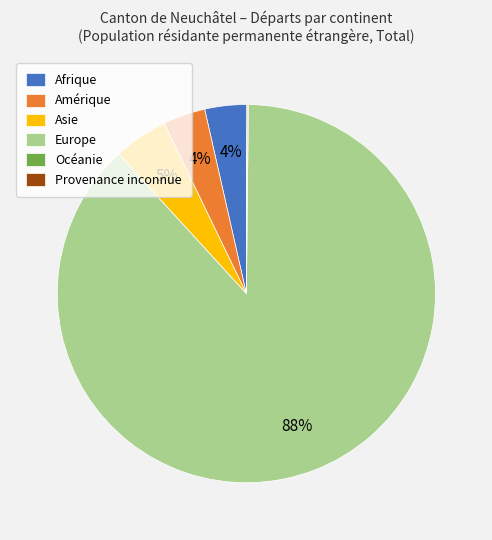

Which category has the biggest portion of the pie?

Europe